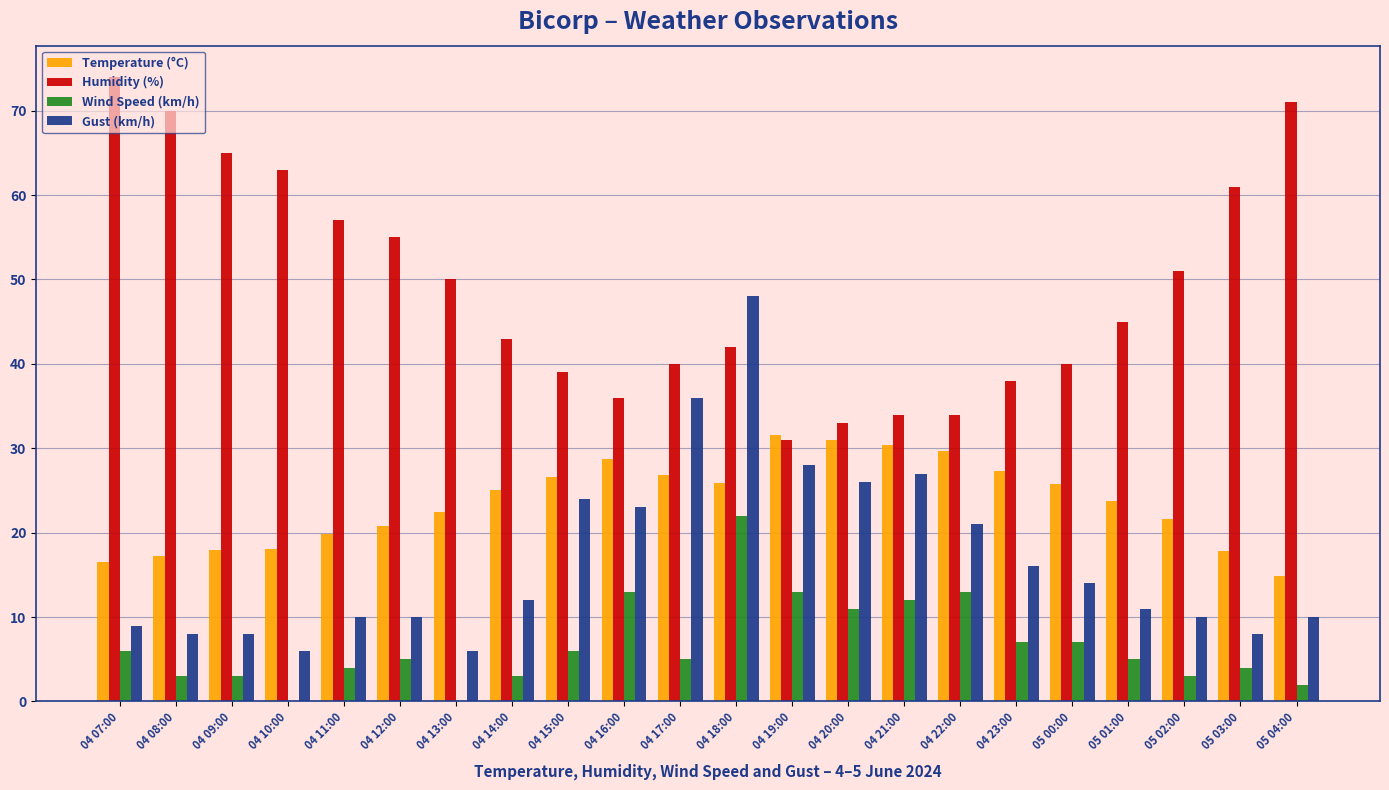

Which series has the largest total across all categories?

Humidity (%)